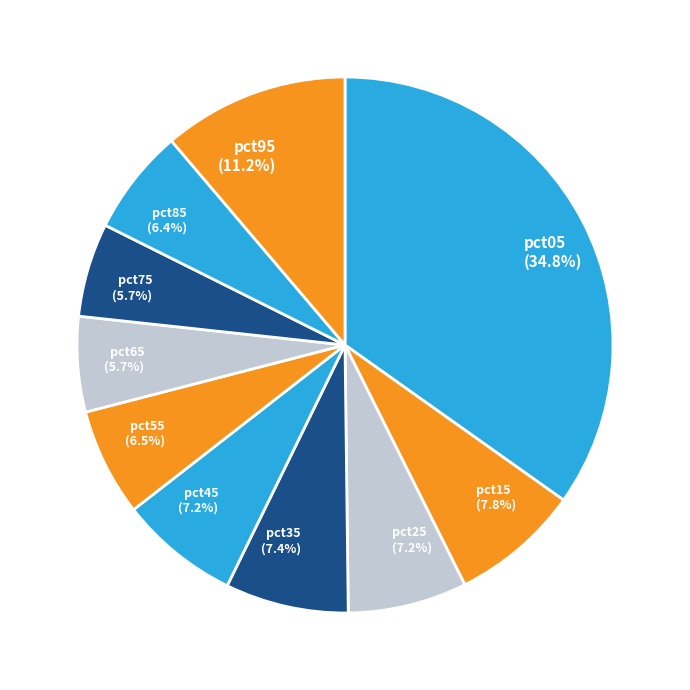

How many slices are in this pie chart?

10